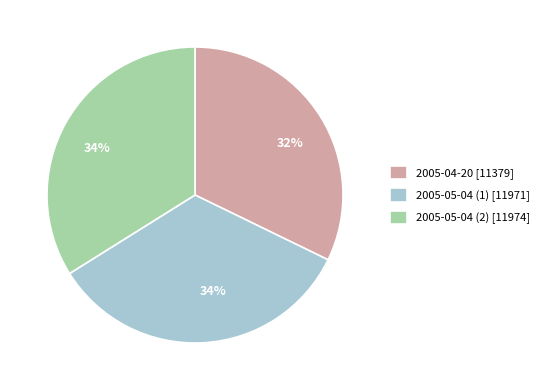

What is the ratio of the value at 2005-05-04 (1) to the value at 2005-05-04 (2)?

1.0